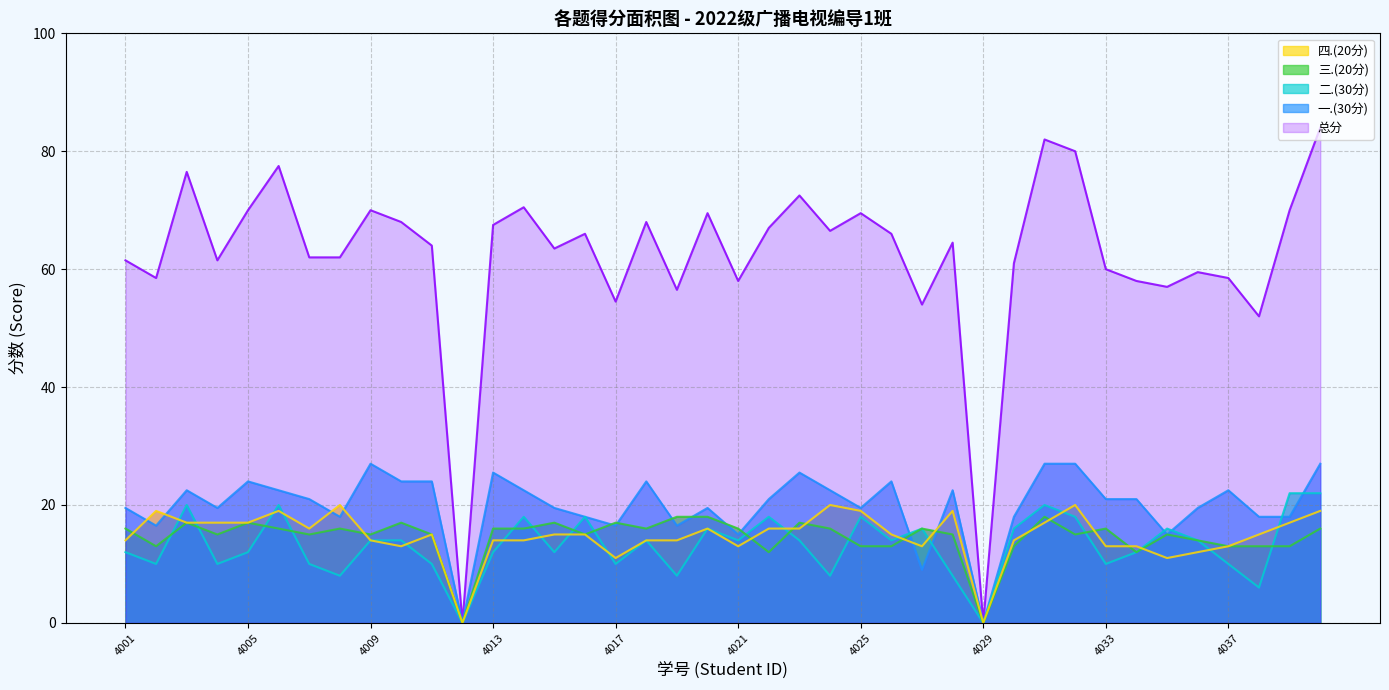

The 二.(30分) series shows 7.9 at 2022014012. True or false?

False